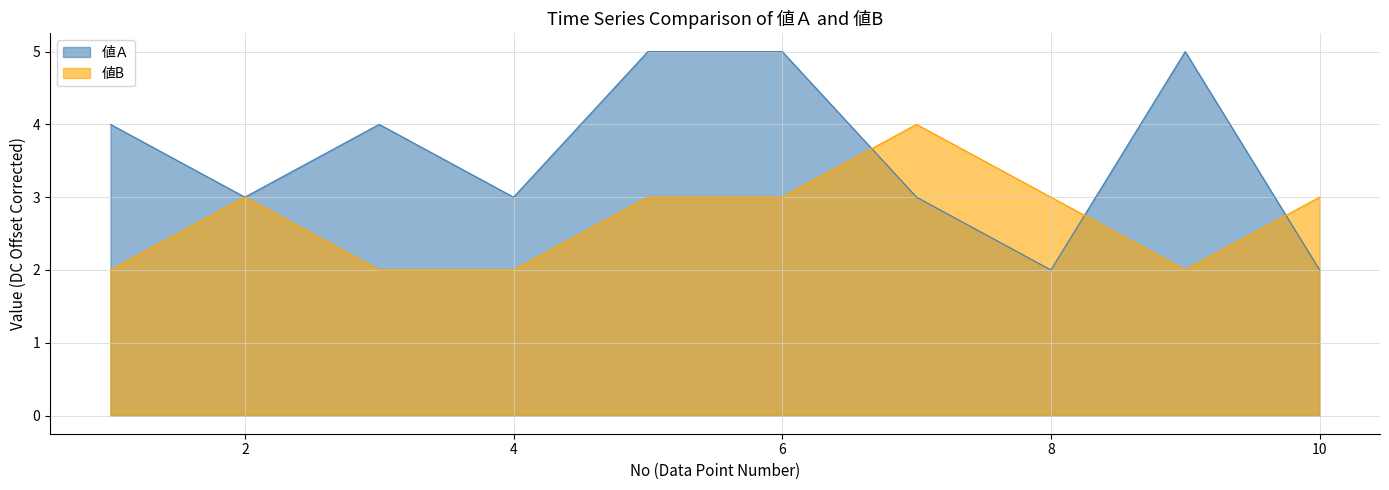

Read the 値B value at 10.

3